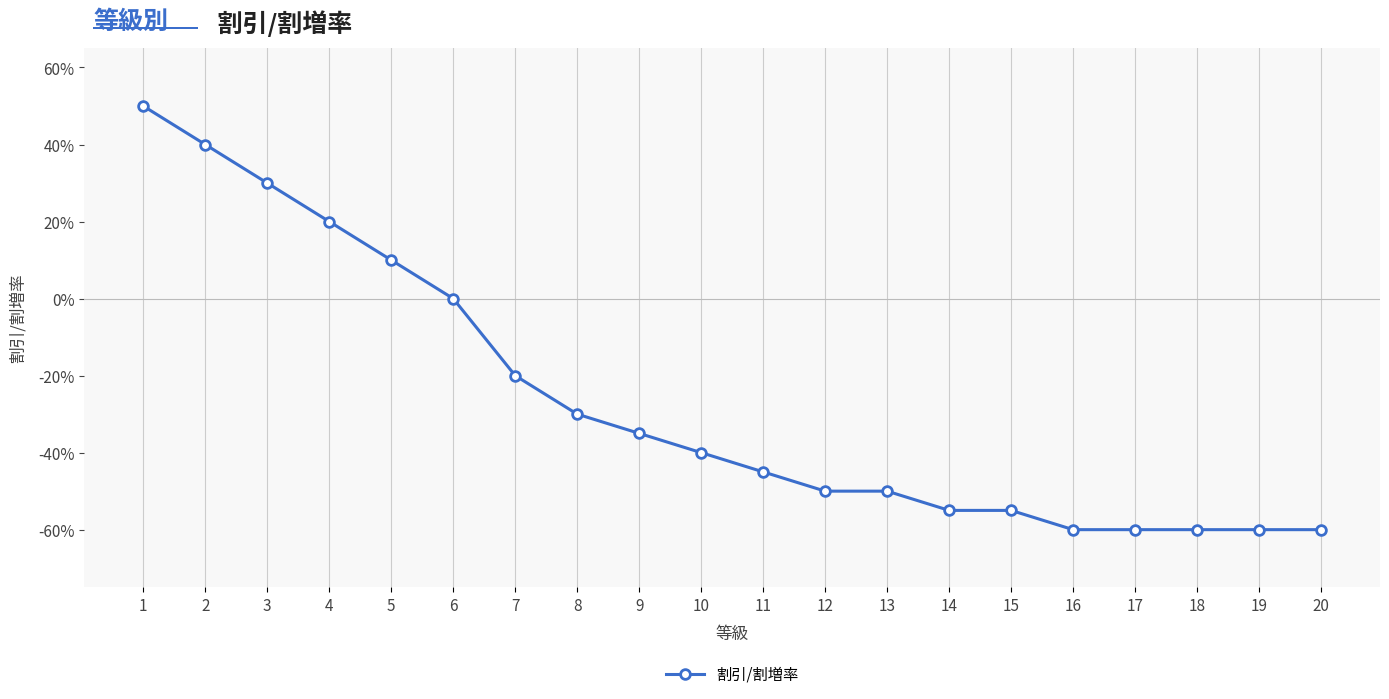

The value at 20 is -0.6. True or false?

True